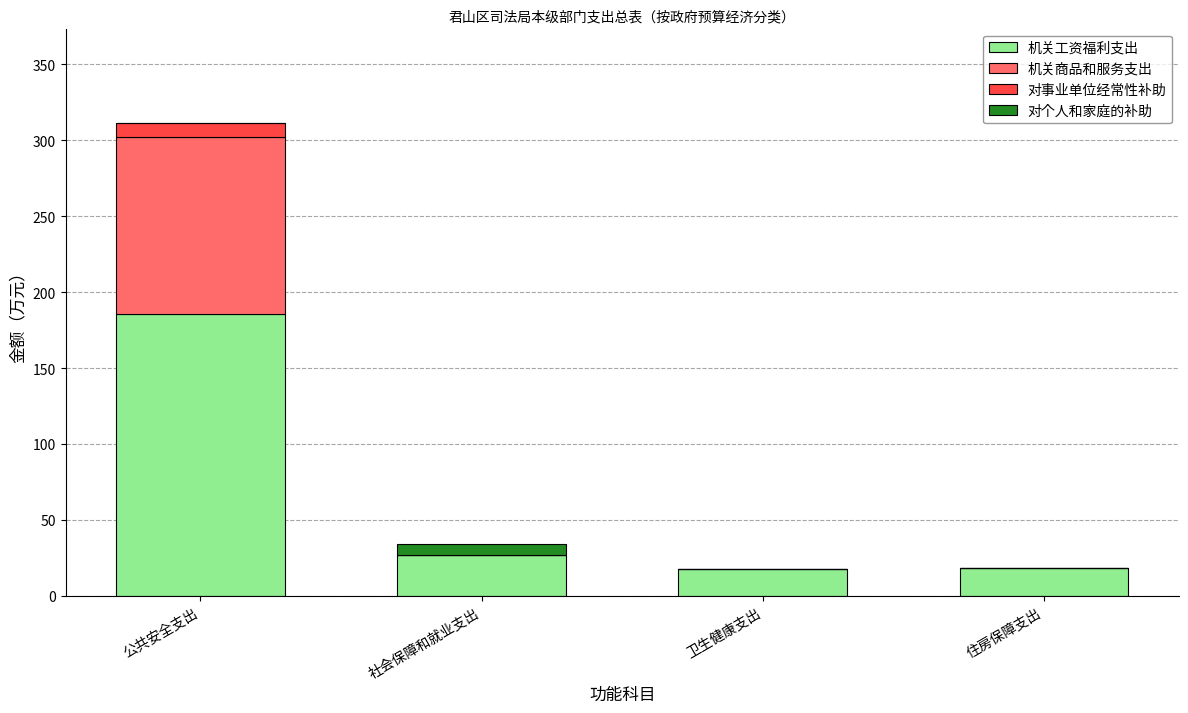

The 机关工资福利支出 series shows 82.5 at 公共安全支出. True or false?

False